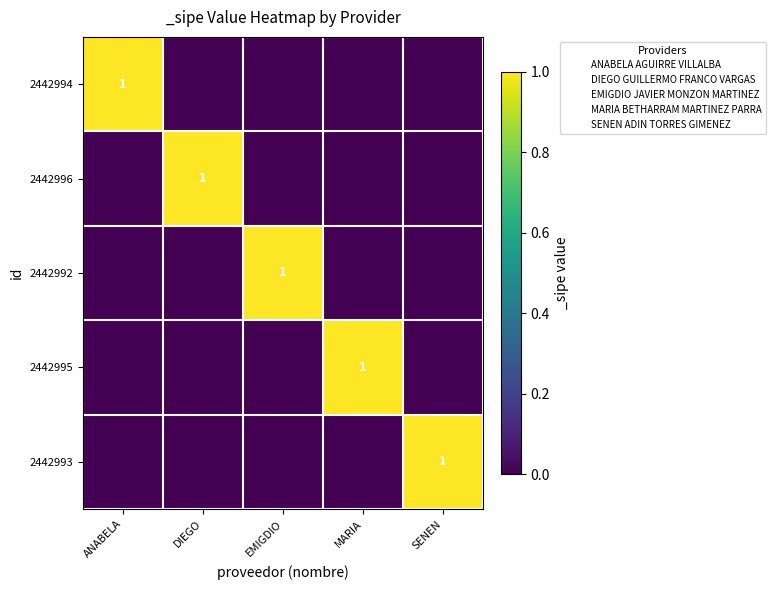

Is it true that 2442992 equals 1 at EMIGDIO?

True